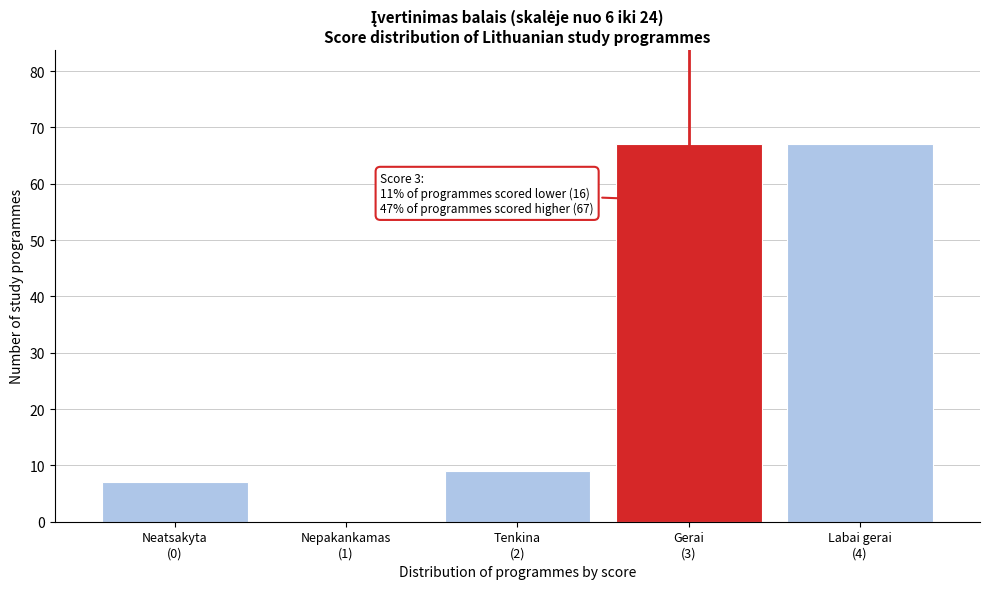

How many positive values are there?

4